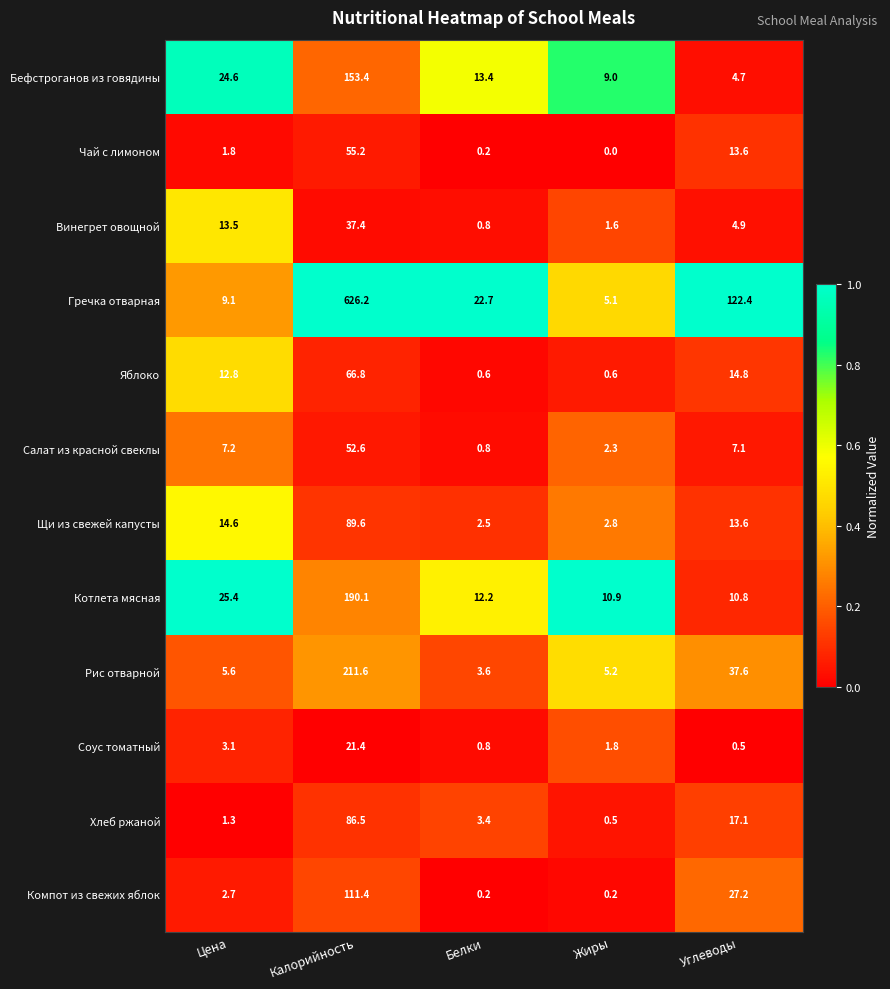

The Салат из красной свеклы series shows 0.8 at Белки. True or false?

True